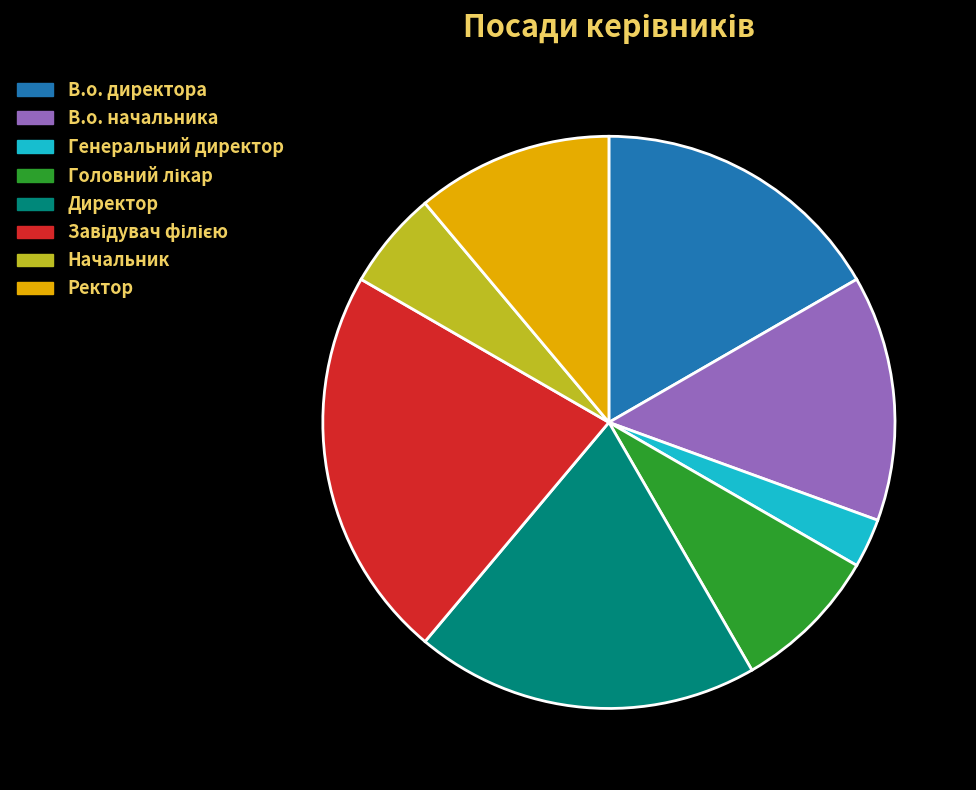

The Ректор slice represents 11% of the pie. True or false?

True